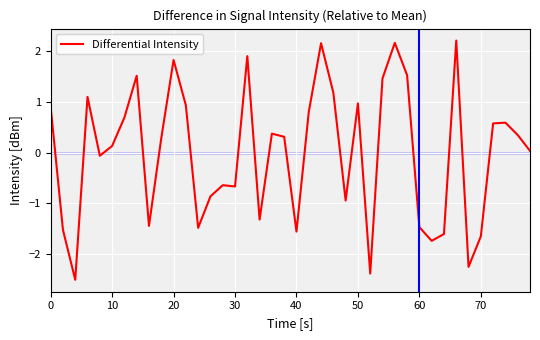

What is the difference between the maximum and minimum values?

4.7